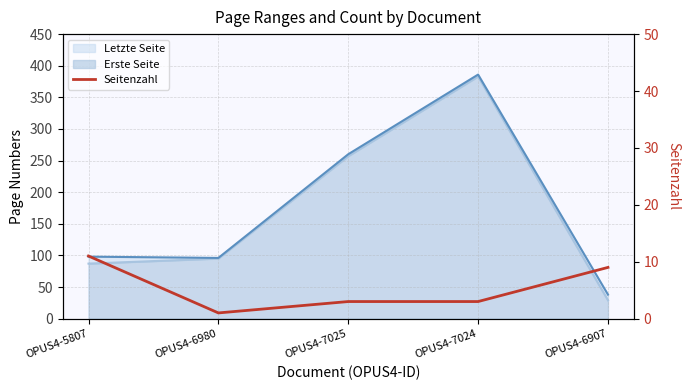

Where is the data nearest to the value 6?

OPUS4-7025